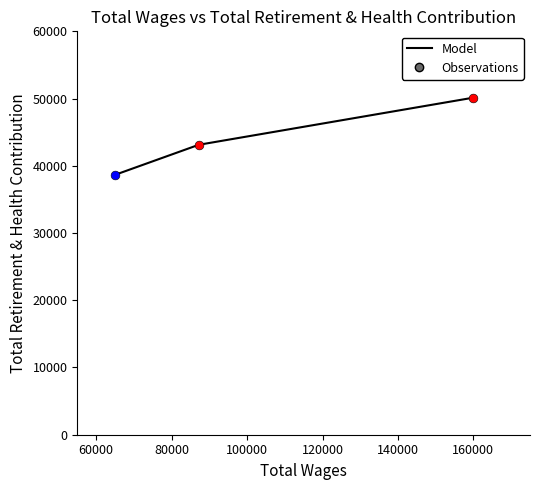

Which has a higher value, 80000 or 60000?

60000